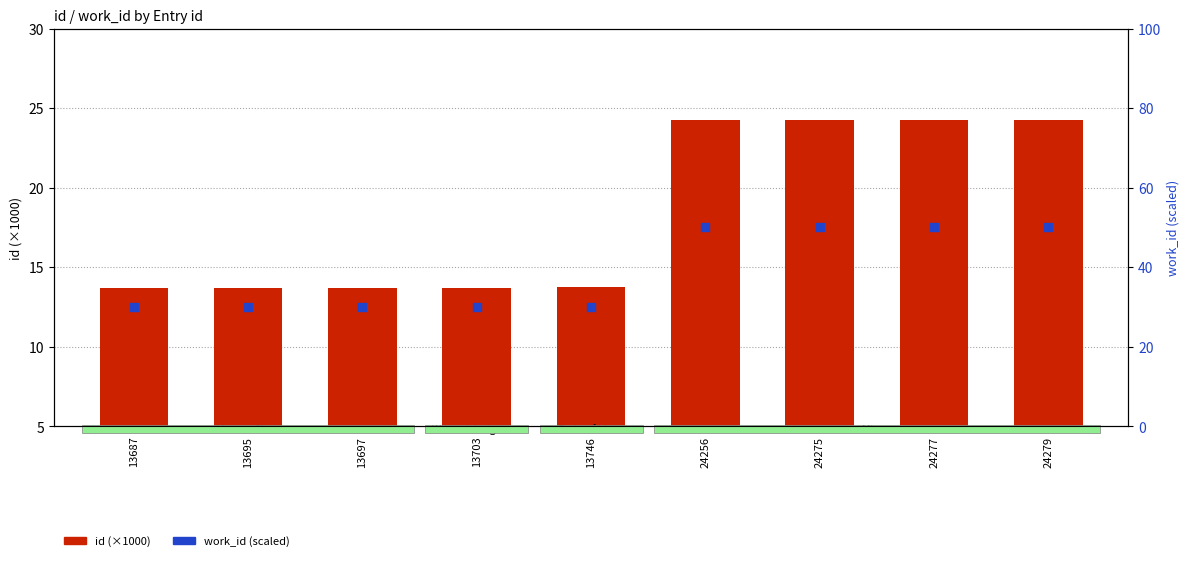

Which series contains the lowest Y value?

id (×1000)